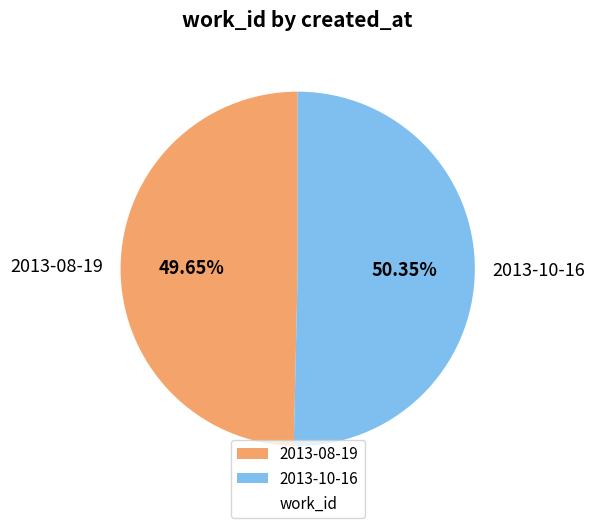

What percentage is the 2013-08-19 slice, to the nearest percent?

50%